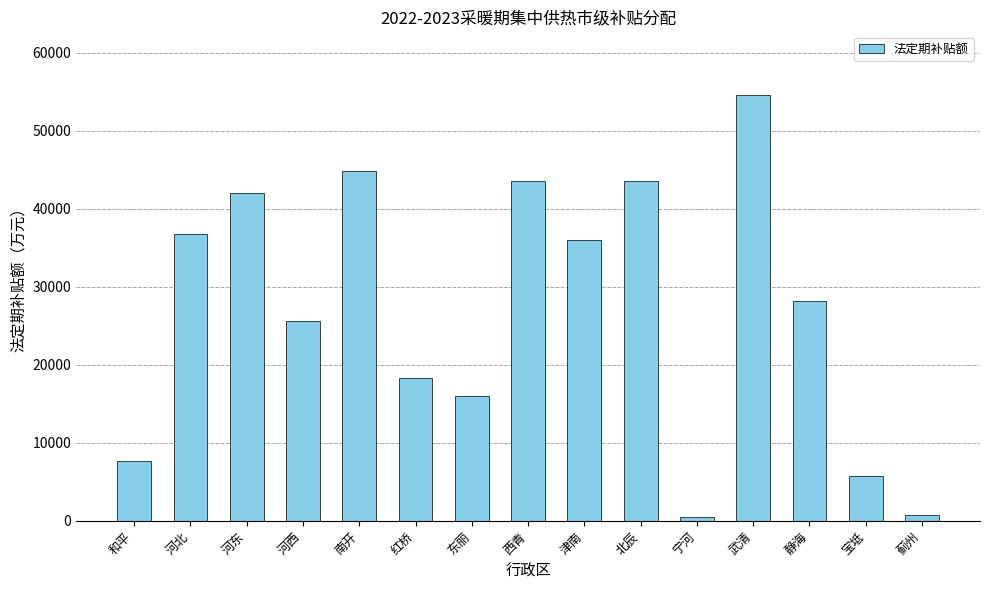

Count the number of categories in the chart.

15